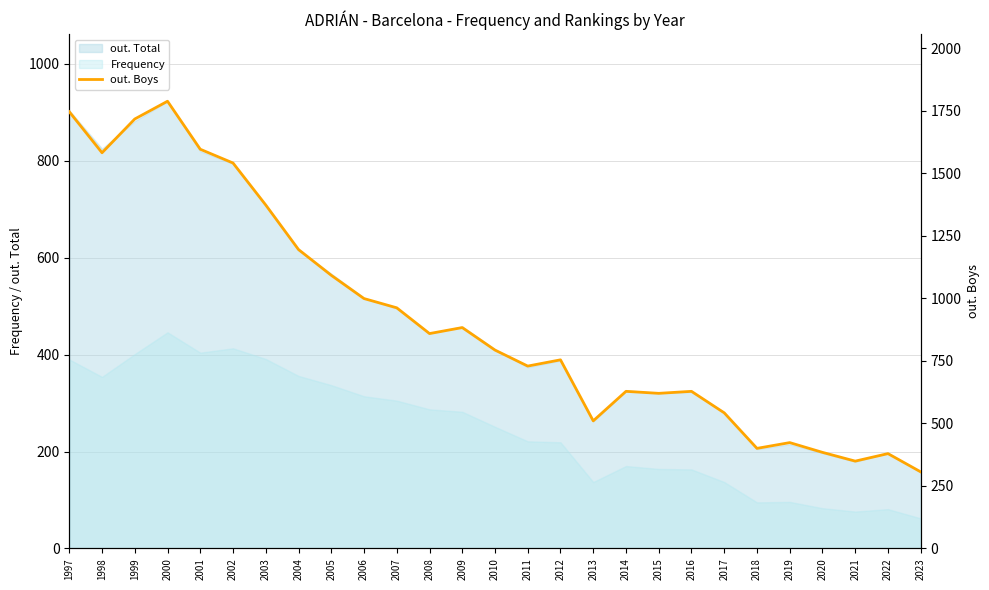

True or false: there are more than 0 points higher than both neighbors.

True